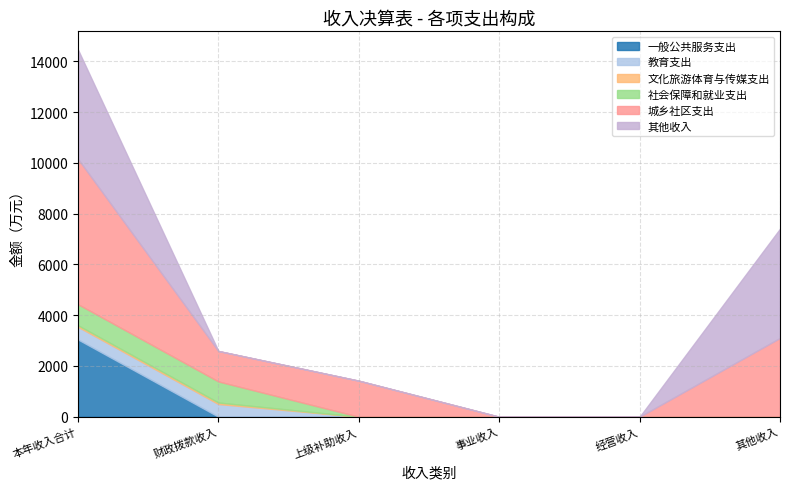

What is the average value of the 文化旅游体育与传媒支出 series?

20.0